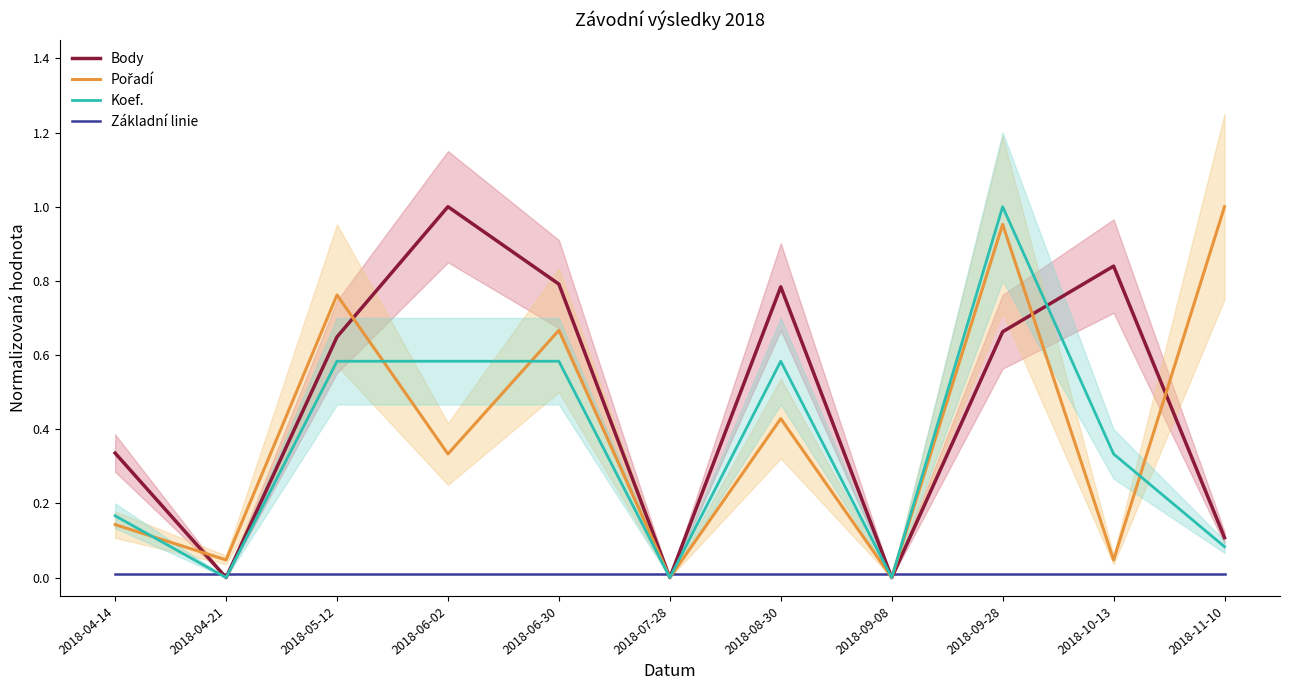

At which category does Body reach its first local valley?

2018-04-21